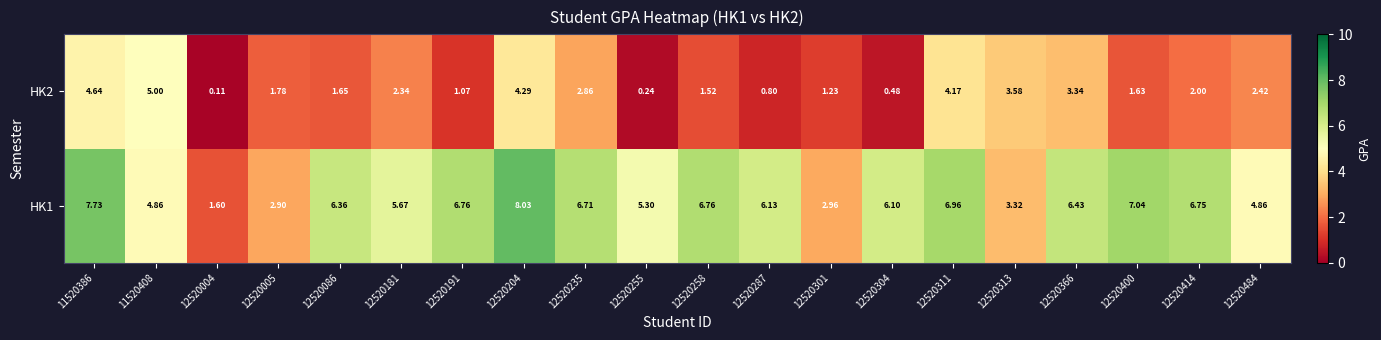

Is the value of HK2 at 12520255 greater than the value of HK1 at 12520191?

No